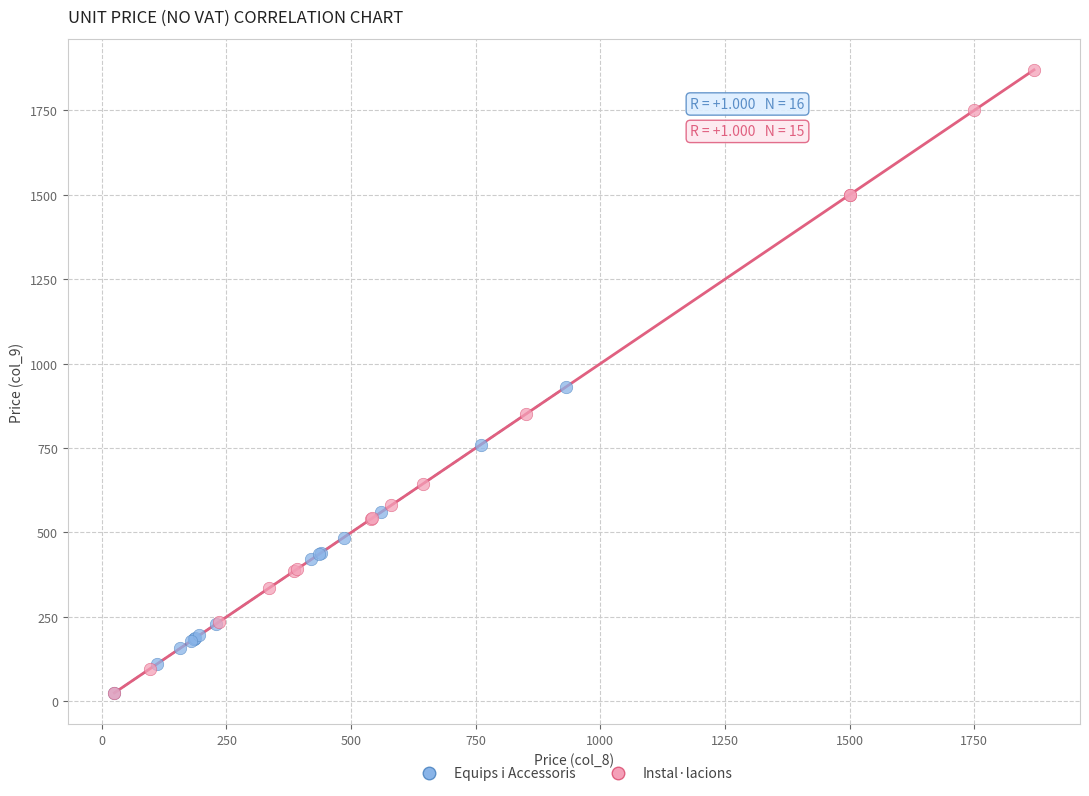

Which series has the largest Y range (max minus min)?

Instal·lacions